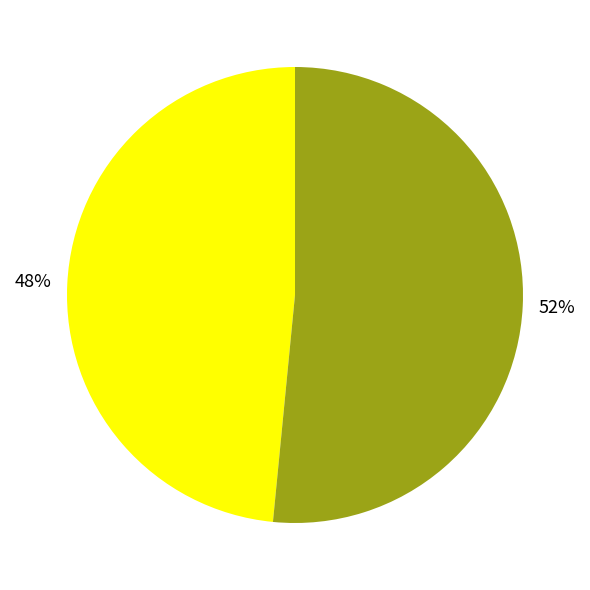

To the nearest percent, what is the average slice percentage?

50%